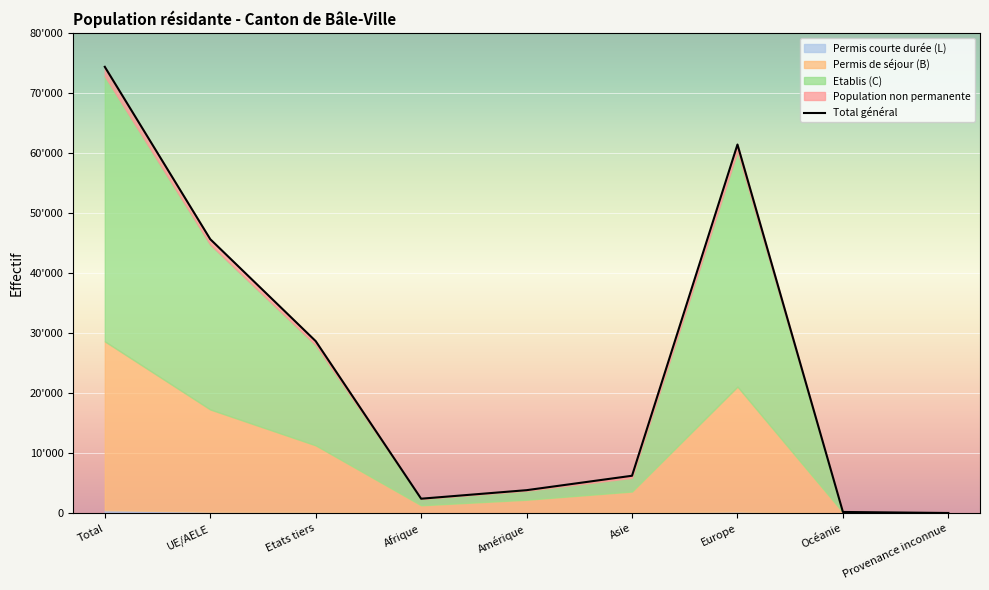

How many interior local peaks does the Total permanent series have?

1